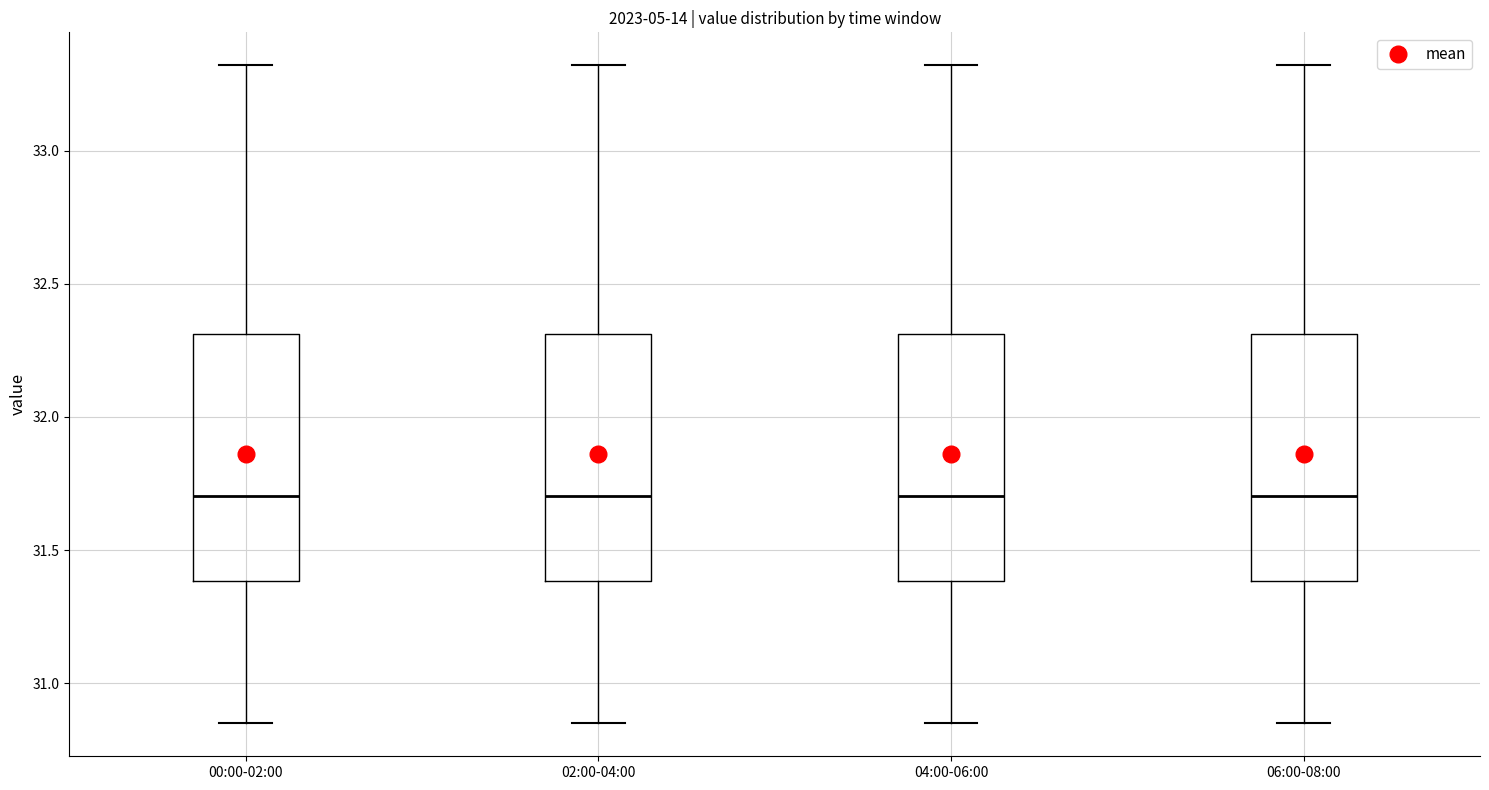

Where is the lower edge of the box for 04:00-06:00 on the y-axis? The values are not printed on the chart, so give them approximately, as read against the axis.

31.40